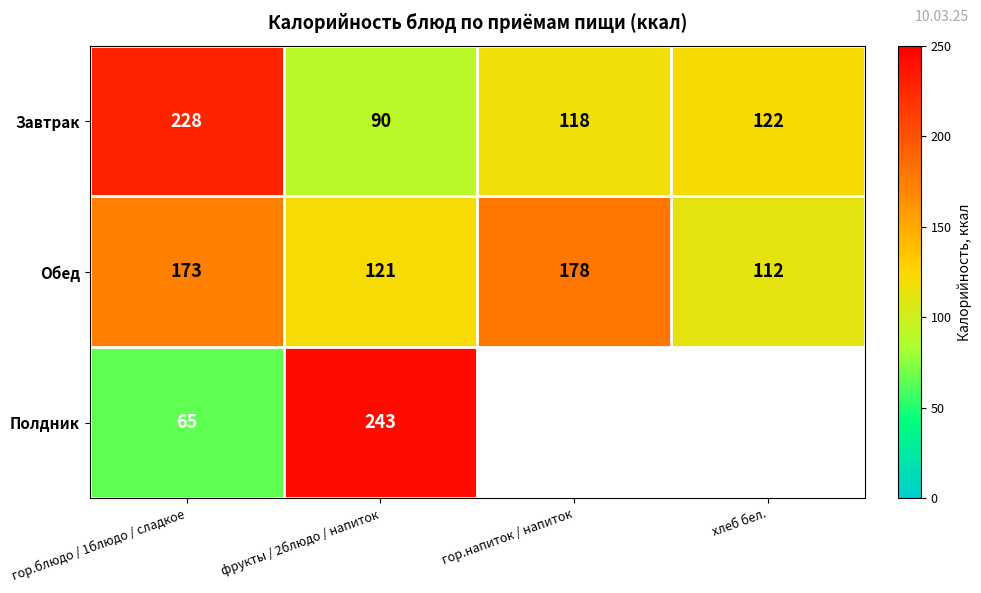

List the labels in order of Обед value, smallest first.

хлеб бел., фрукты / 2блюдо / напиток, гор.блюдо / 1блюдо / сладкое, гор.напиток / напиток